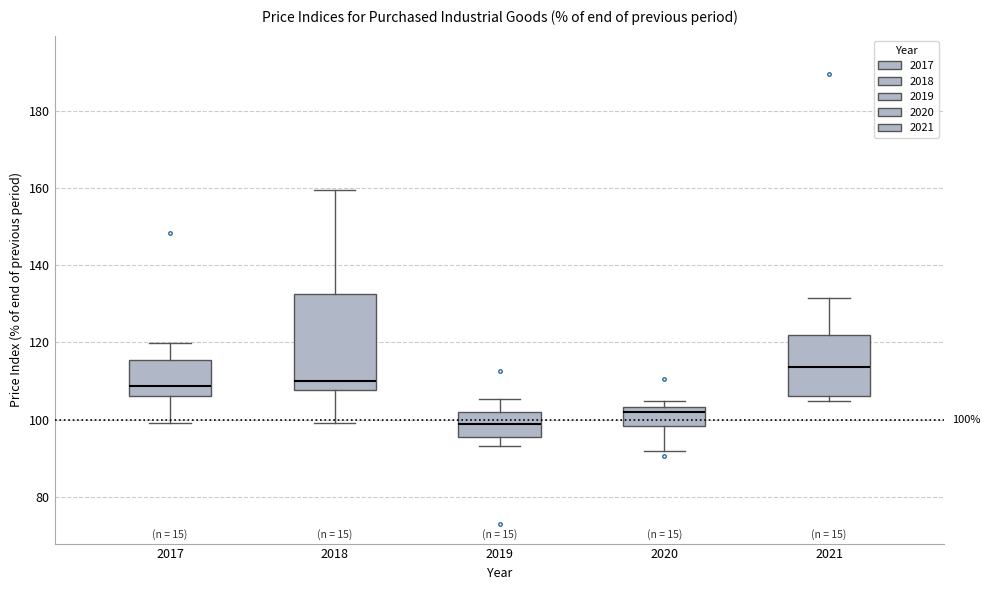

Which box has the lowest median line?

2019